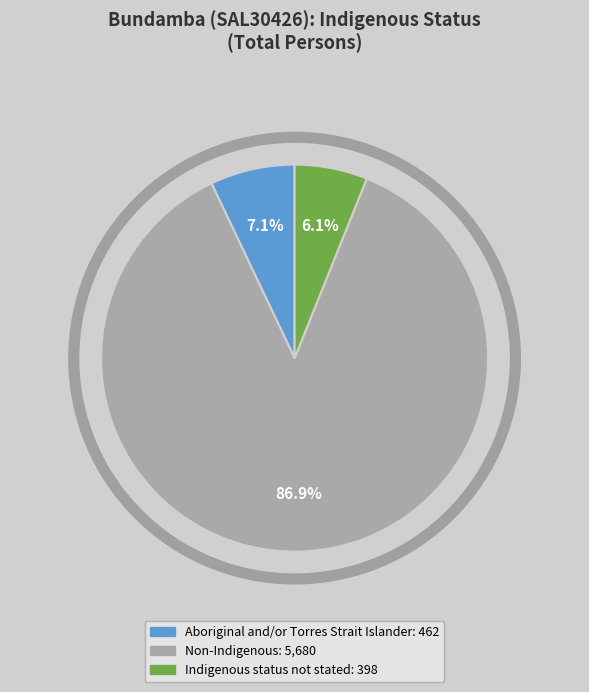

To the nearest percent, what is the difference between the Indigenous status not stated and Aboriginal and/or Torres Strait Islander slice percentages?

1%